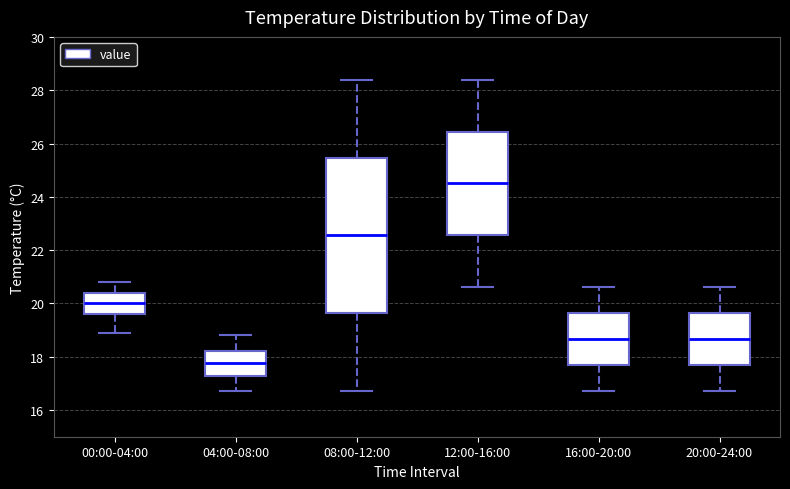

Reading left to right, transcribe this box plot: for each box, give where its median line is, the range the box spans, and where its two whiskers end, as read against the y-axis. The values are not printed on the chart, so give them approximately, as read against the axis.

00:00-04:00: median 20.0, box 19.6 to 20.4, whiskers 19.0 to 20.8
04:00-08:00: median 17.8, box 17.2 to 18.2, whiskers 16.8 to 18.8
08:00-12:00: median 22.6, box 19.6 to 25.4, whiskers 16.8 to 28.4
12:00-16:00: median 24.6, box 22.6 to 26.4, whiskers 20.6 to 28.4
16:00-20:00: median 18.6, box 17.6 to 19.6, whiskers 16.8 to 20.6
20:00-24:00: median 18.6, box 17.6 to 19.6, whiskers 16.8 to 20.6